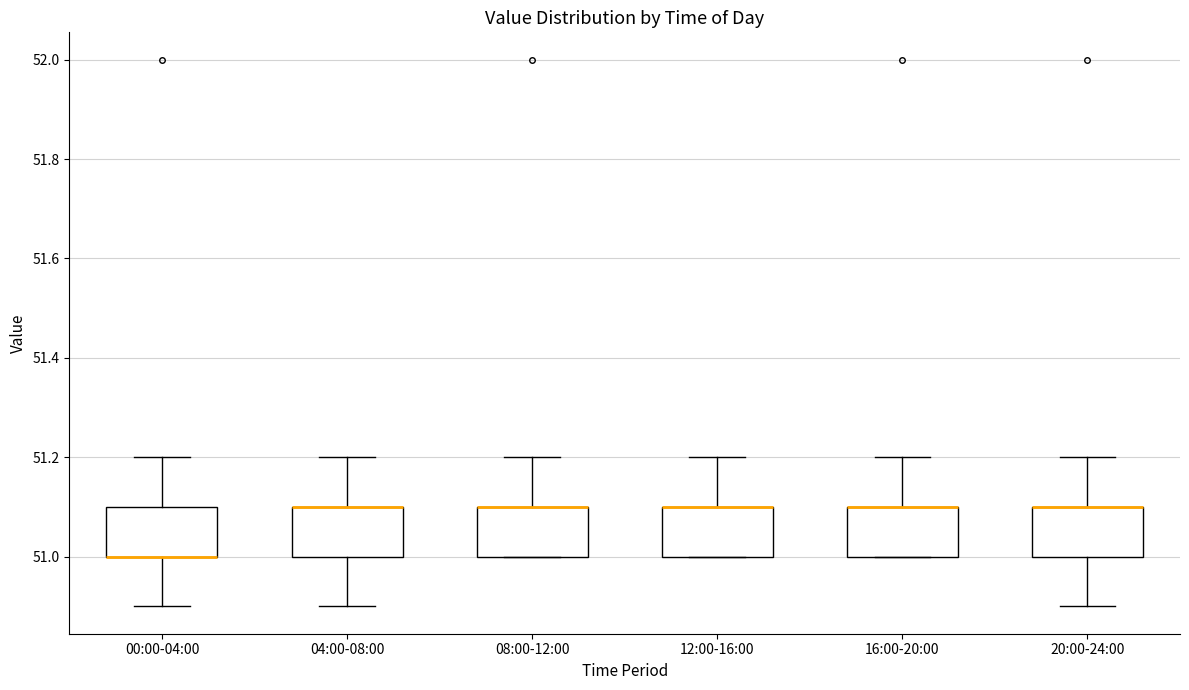

Reading left to right, transcribe this box plot: for each box, give where its median line is, the range the box spans, and where its two whiskers end, as read against the y-axis. The values are not printed on the chart, so give them approximately, as read against the axis.

00:00-04:00: median 51.0 (drawn on the box's lower edge), box 51.0 to 51.1, whiskers 50.9 to 51.2
04:00-08:00: median 51.1 (drawn on the box's upper edge), box 51.0 to 51.1, whiskers 50.9 to 51.2
08:00-12:00: median 51.1 (drawn on the box's upper edge), box 51.0 to 51.1, whiskers 51.0 to 51.2
12:00-16:00: median 51.1 (drawn on the box's upper edge), box 51.0 to 51.1, whiskers 51.0 to 51.2
16:00-20:00: median 51.1 (drawn on the box's upper edge), box 51.0 to 51.1, whiskers 51.0 to 51.2
20:00-24:00: median 51.1 (drawn on the box's upper edge), box 51.0 to 51.1, whiskers 50.9 to 51.2